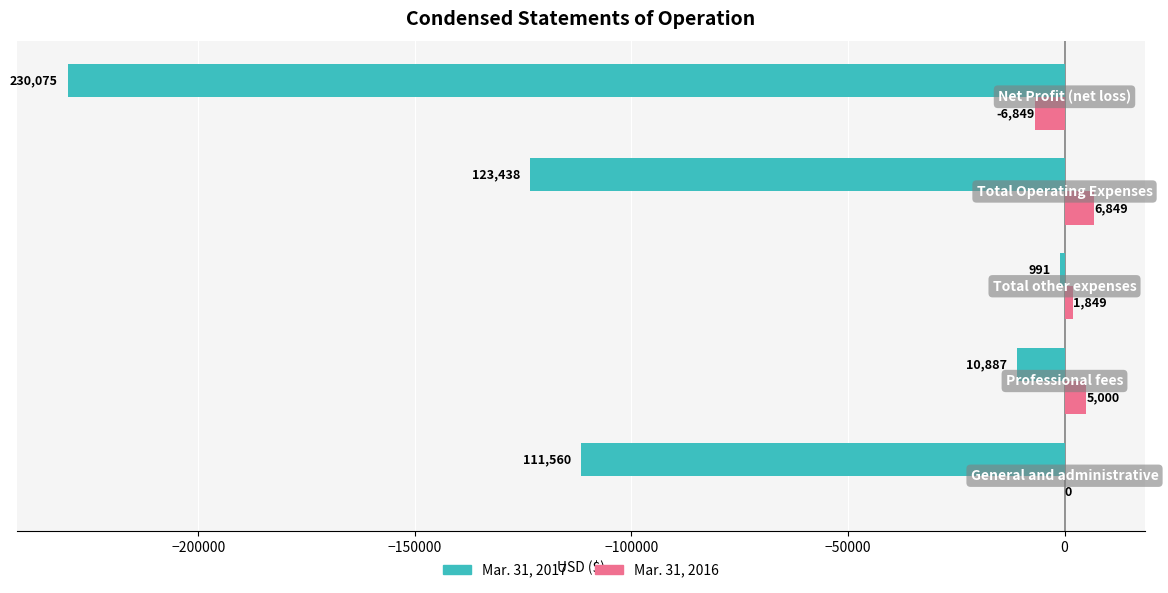

Which series has the largest total across all categories?

Mar. 31, 2016